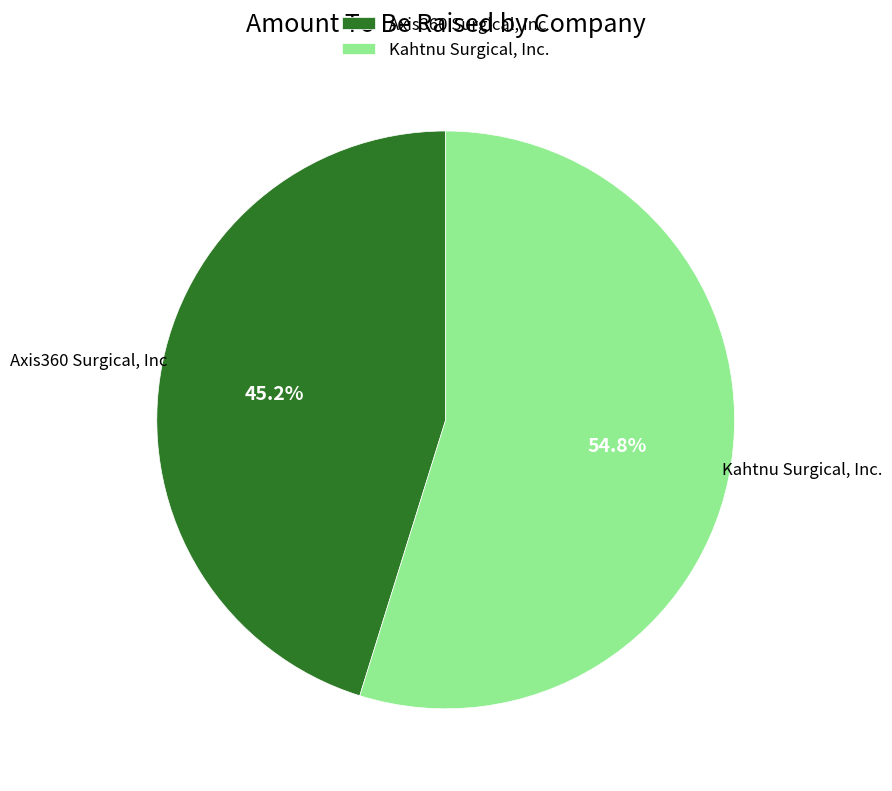

The Kahtnu Surgical, Inc. slice represents 55% of the pie. True or false?

True